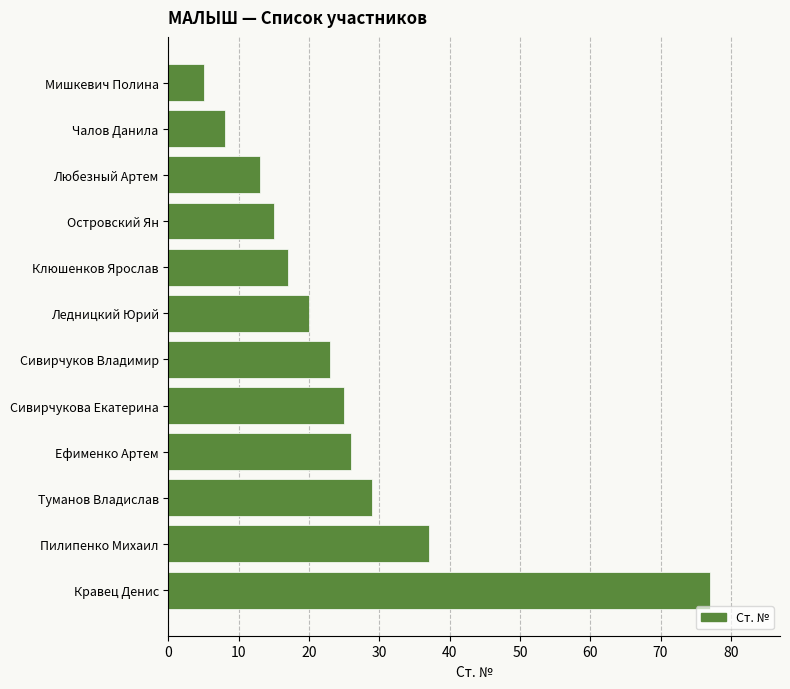

Does the chart contain any negative values?

No